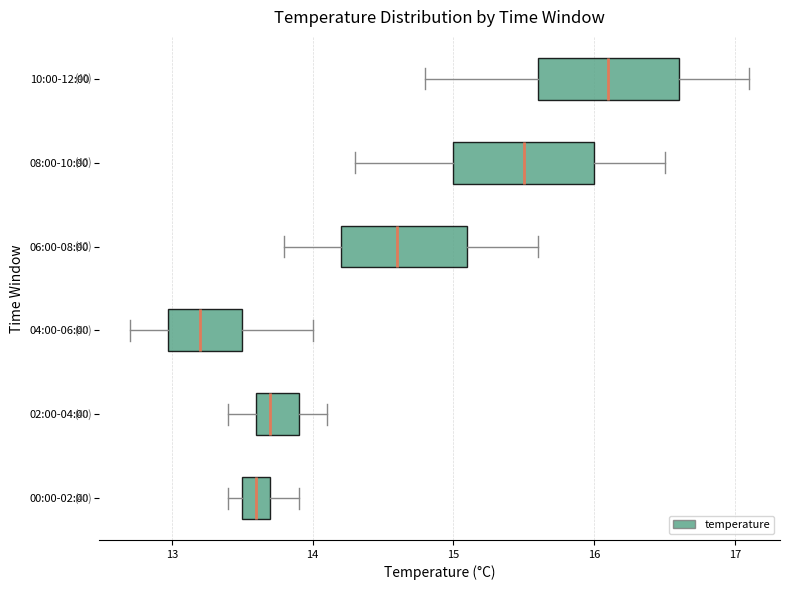

Which box has the furthest to the left median line?

04:00-06:00